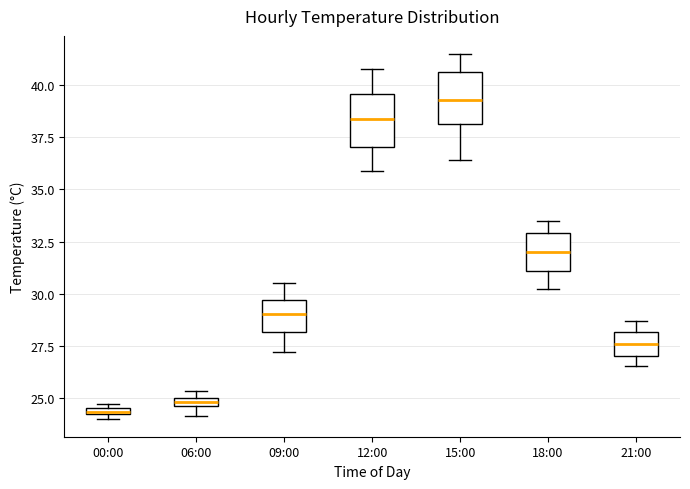

Which box's median line is the highest?

15:00